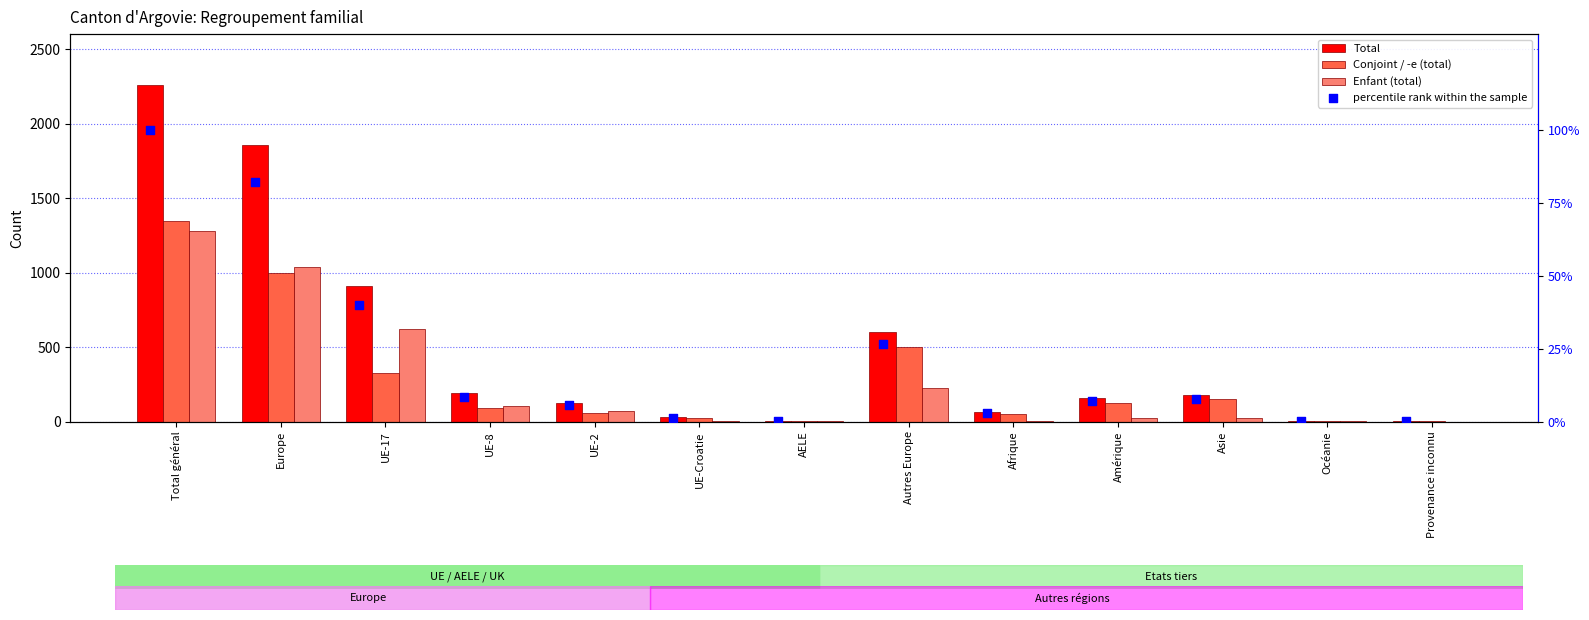

What are all the series names shown in the legend?

Total, Conjoint / -e (total), Enfant (total), percentile rank within the sample